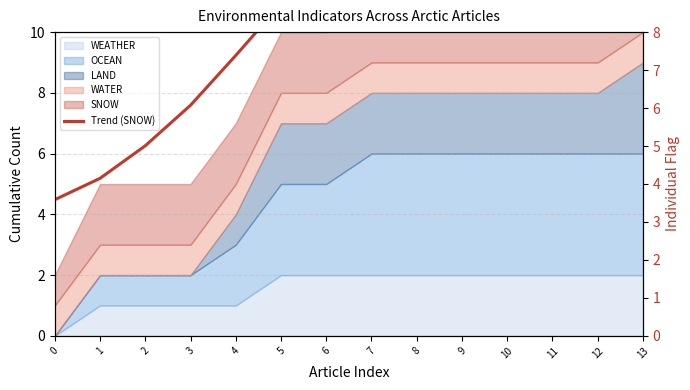

Is it true that the value at 1 is 4.1?

True